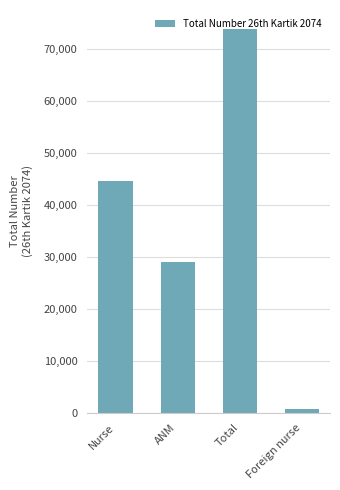

How many bars are there in total?

4